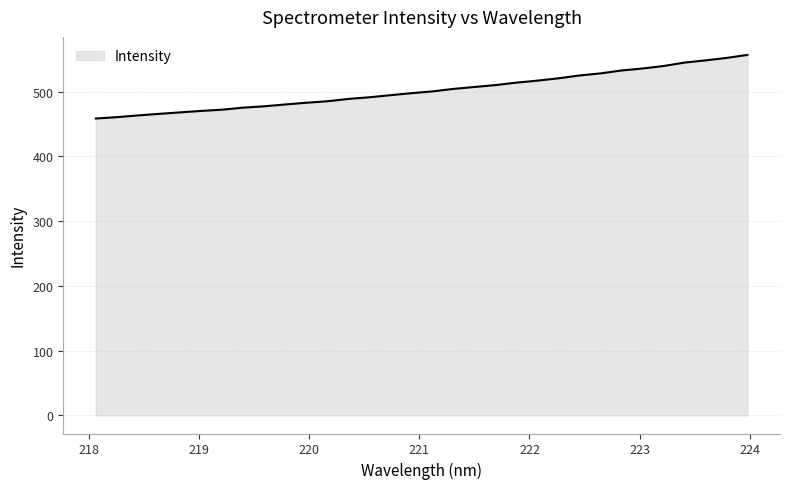

What is the difference between the maximum and minimum values?

98.1